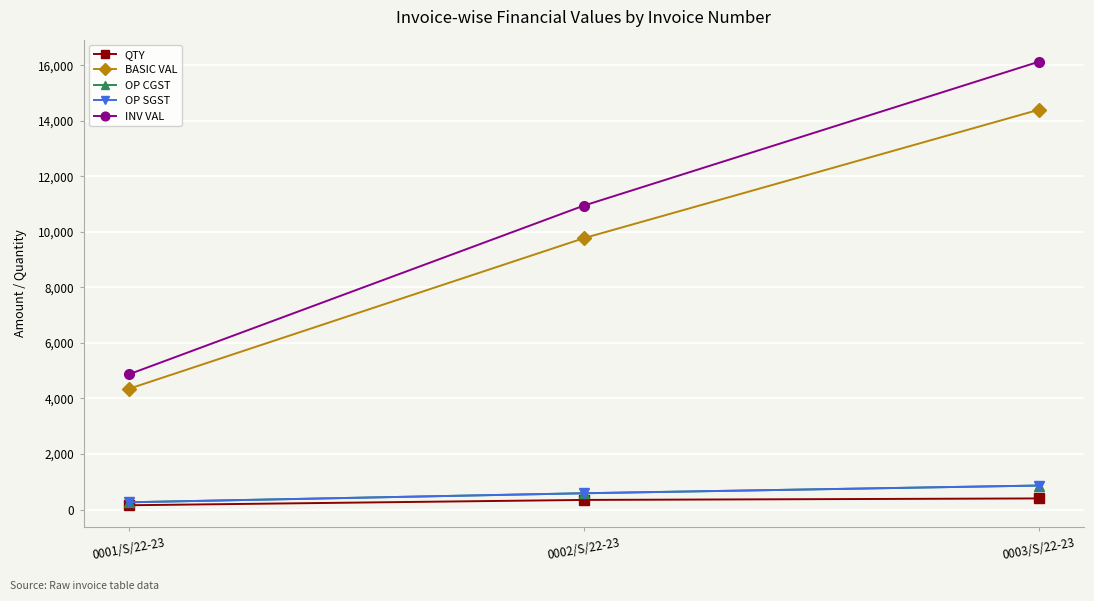

Does the chart have visible grid lines?

Yes